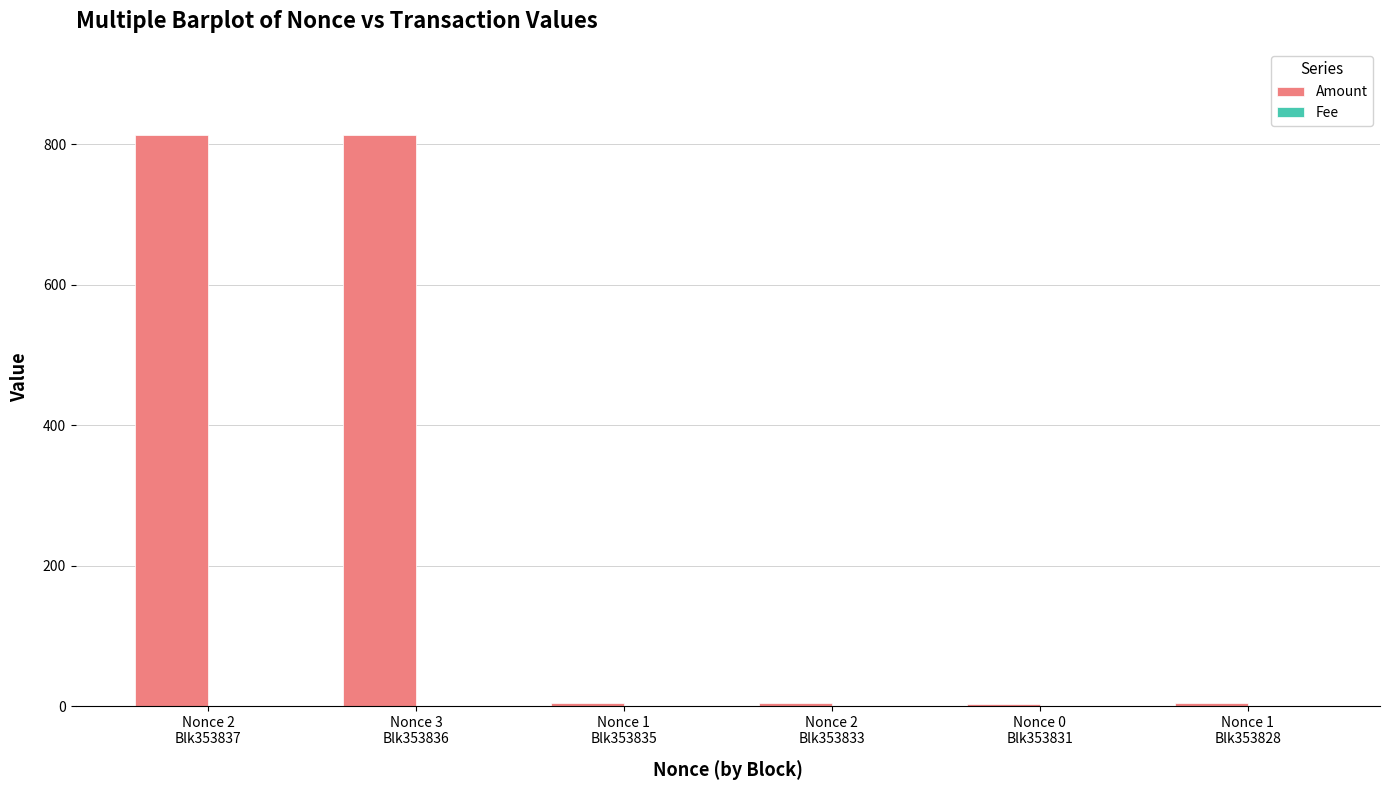

Which series has the largest total across all categories?

Amount